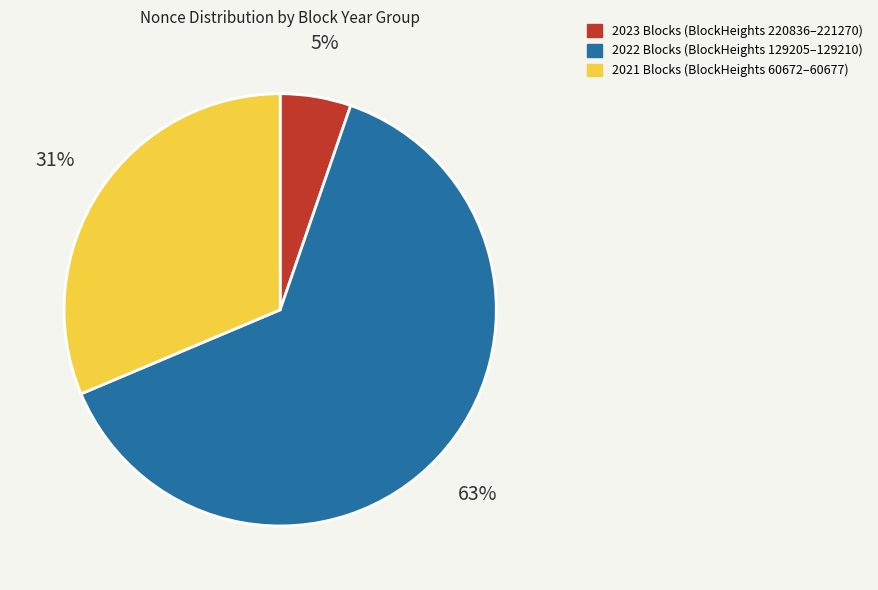

Is there any slice that represents more than half of the pie?

Yes